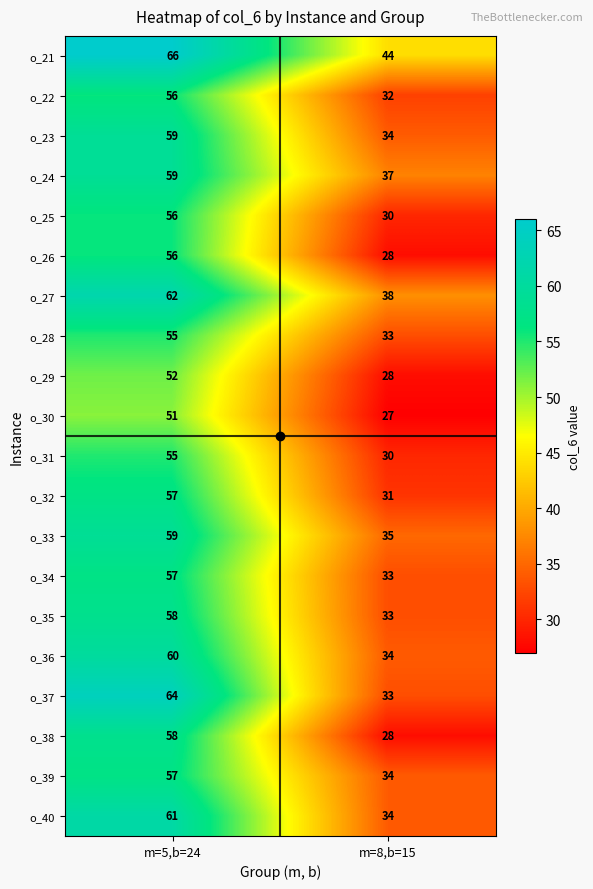

What is the average value of the o_22 series?

44